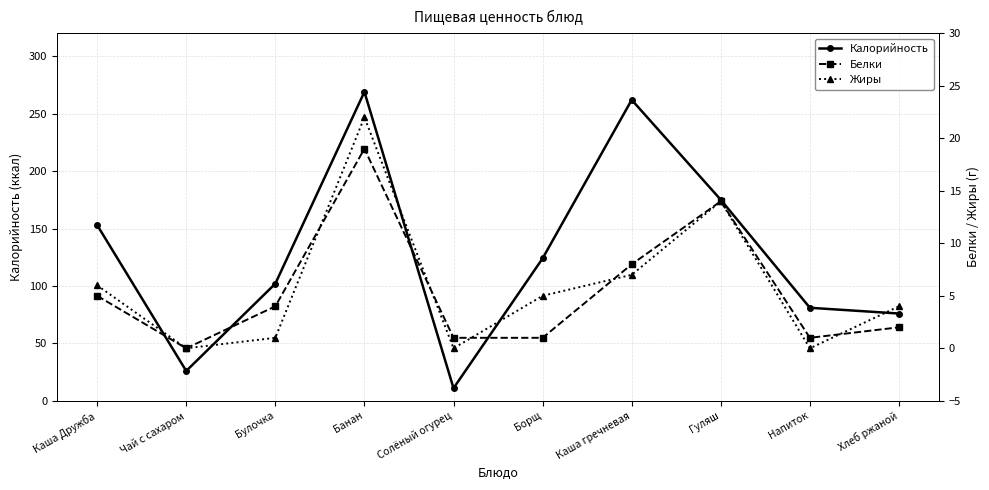

At how many categories does at least one series exceed 86?

6